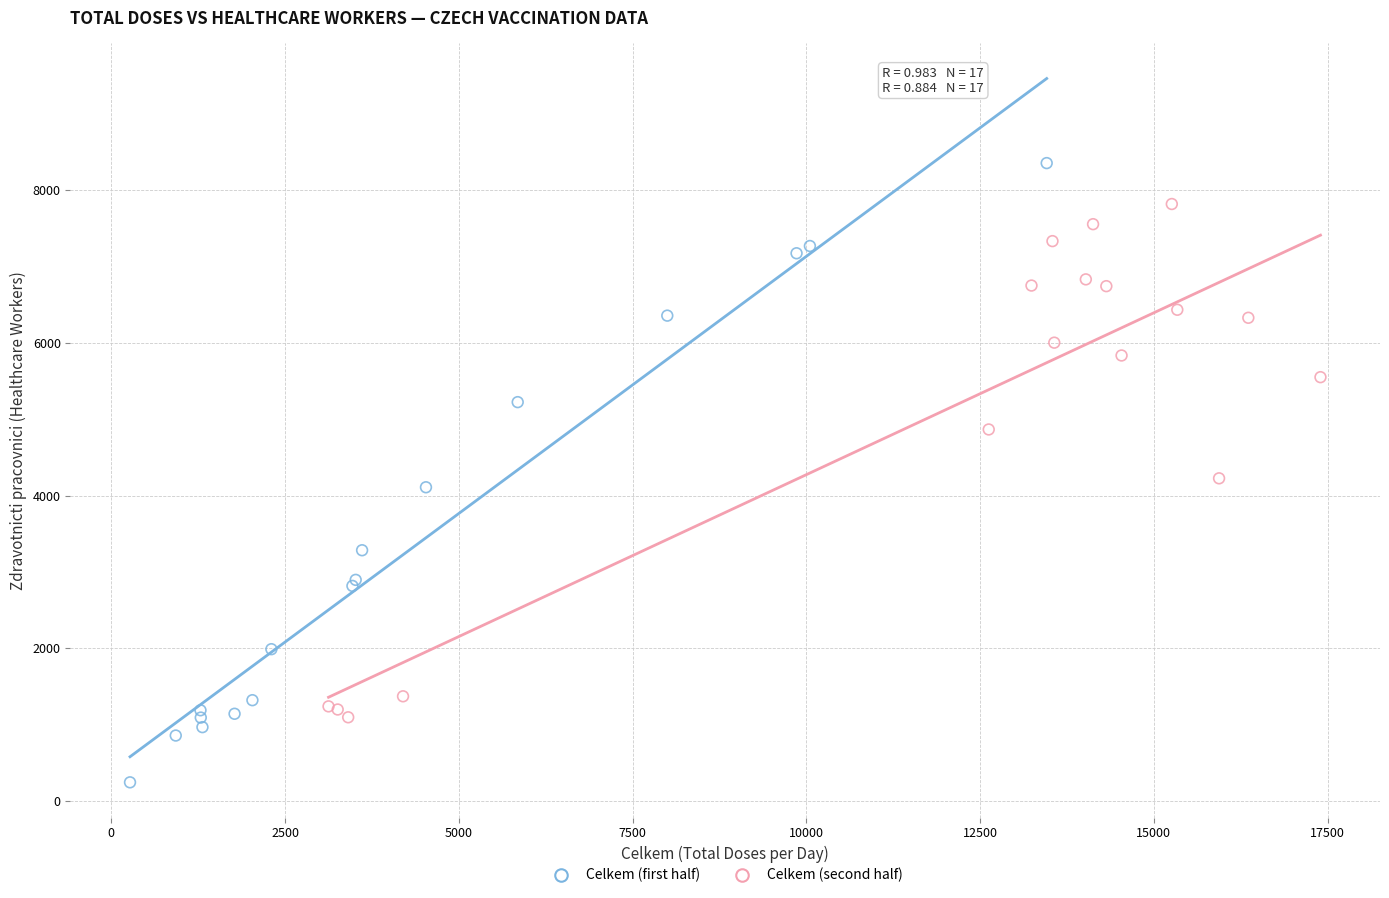

What are all the series names shown in the legend?

Celkem (first half), Celkem (second half)